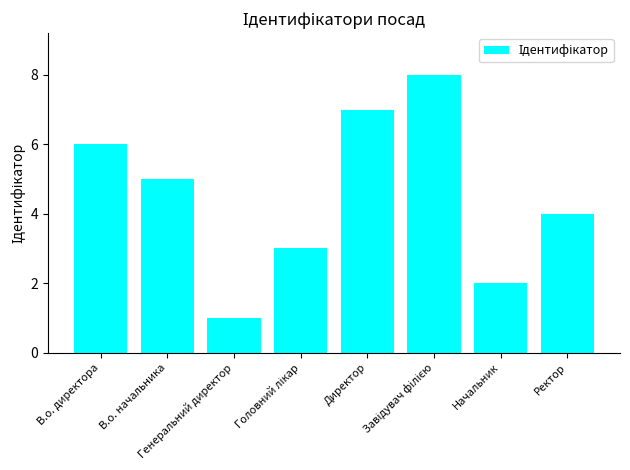

What is the difference between the second highest and minimum values?

6